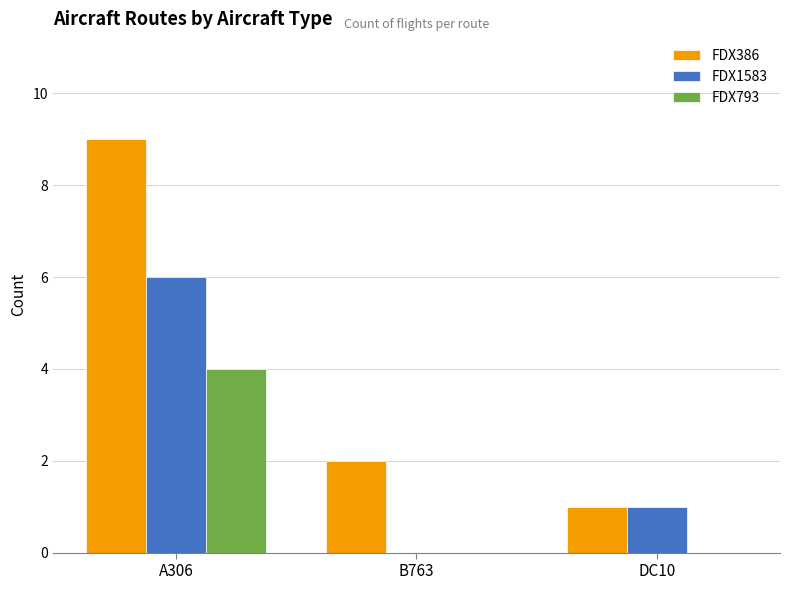

What is the highest value of the FDX386 series?

9